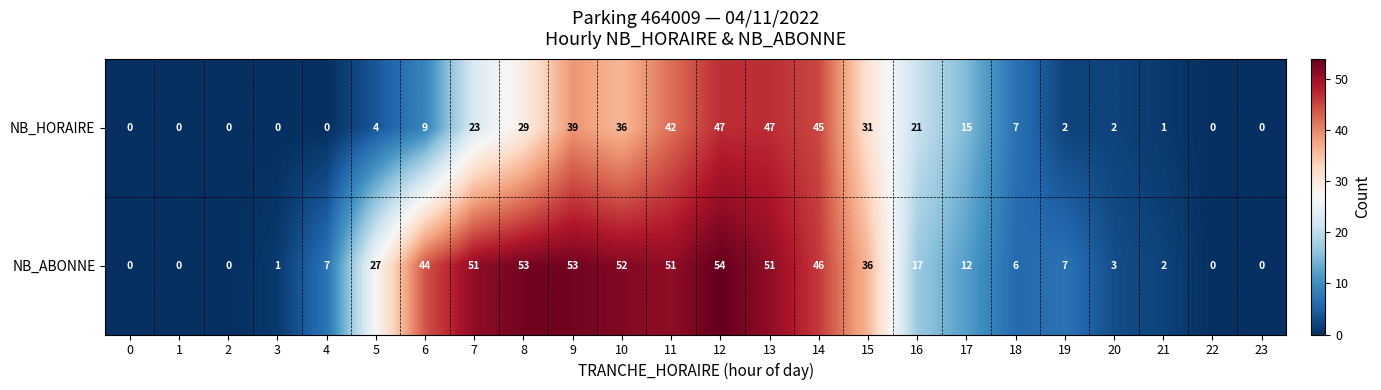

Is it true that NB_HORAIRE equals 6 at 5?

False